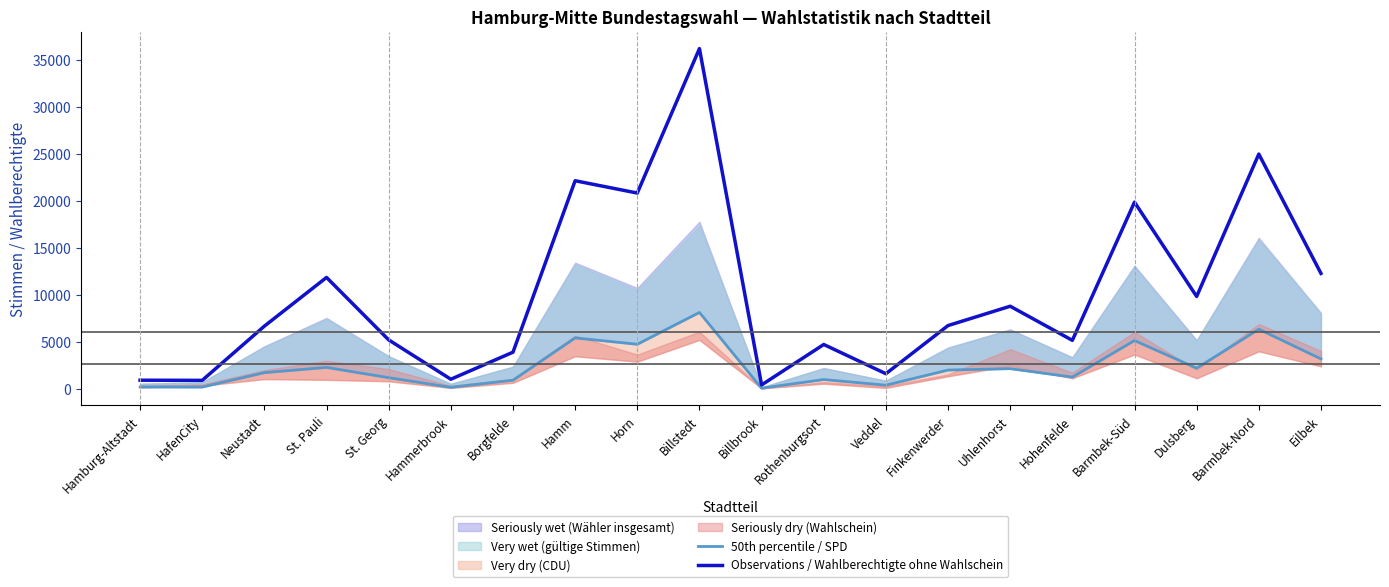

Reading left to right, what are all the values shown in this chart?

50th percentile / SPD: Hamburg-Altstadt=182	HafenCity=178	Neustadt=1713	St. Pauli=2272	St. Georg=1175	Hammerbrook=151	Borgfelde=908	Hamm=5414	Horn=4738	Billstedt=8129	Billbrook=58	Rothenburgsort=979	Veddel=376	Finkenwerder=1990	Uhlenhorst=2139	Hohenfelde=1239	Barmbek-Süd=5136	Dulsberg=2185	Barmbek-Nord=6345	Eilbek=3177
Observations / Wahlberechtigte ohne Wahlschein: Hamburg-Altstadt=907	HafenCity=892	Neustadt=6668	St. Pauli=11857	St. Georg=5202	Hammerbrook=1010	Borgfelde=3891	Hamm=22159	Horn=20848	Billstedt=36239	Billbrook=402	Rothenburgsort=4712	Veddel=1599	Finkenwerder=6730	Uhlenhorst=8789	Hohenfelde=5154	Barmbek-Süd=19880	Dulsberg=9829	Barmbek-Nord=25000	Eilbek=12286